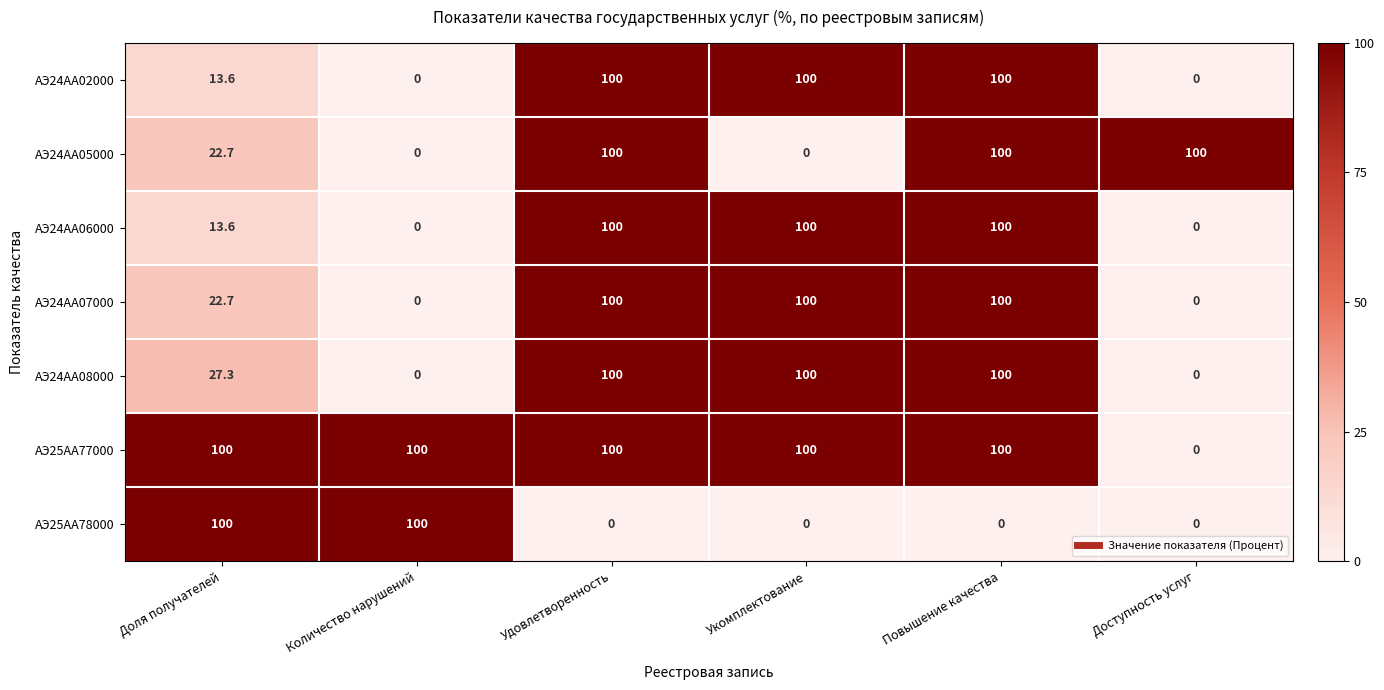

How many АЭ24АА06000 values are between 0 and 100?

6